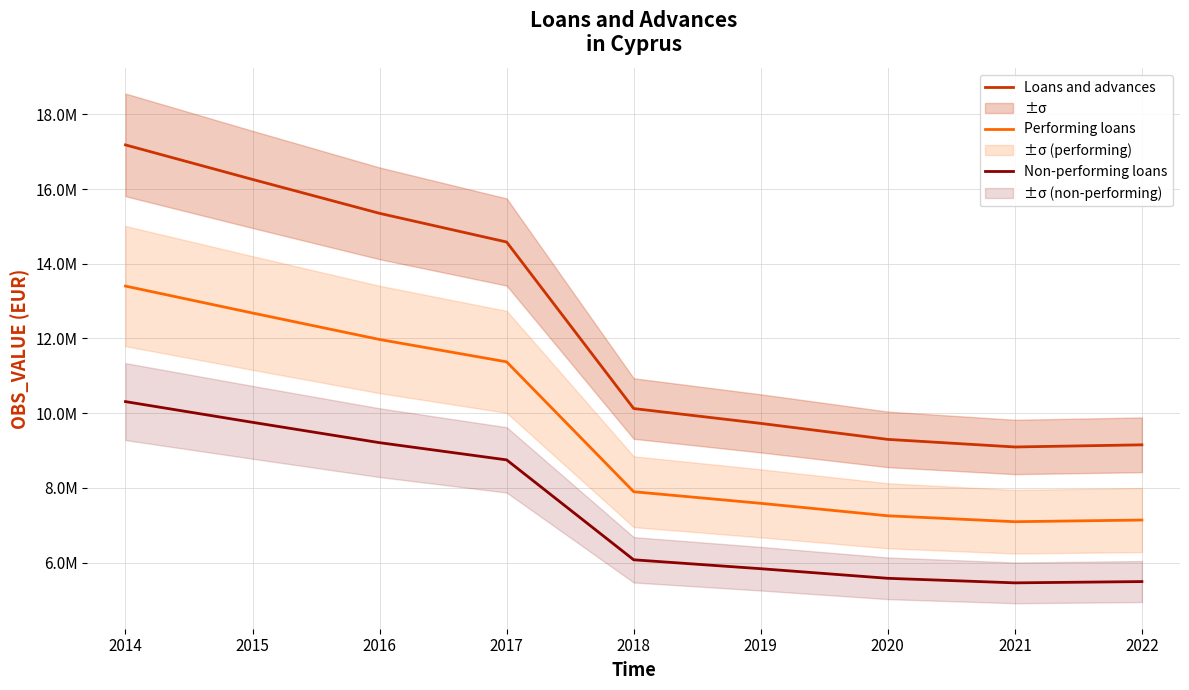

At which label is Non-performing loans closest to 7883699?

2017